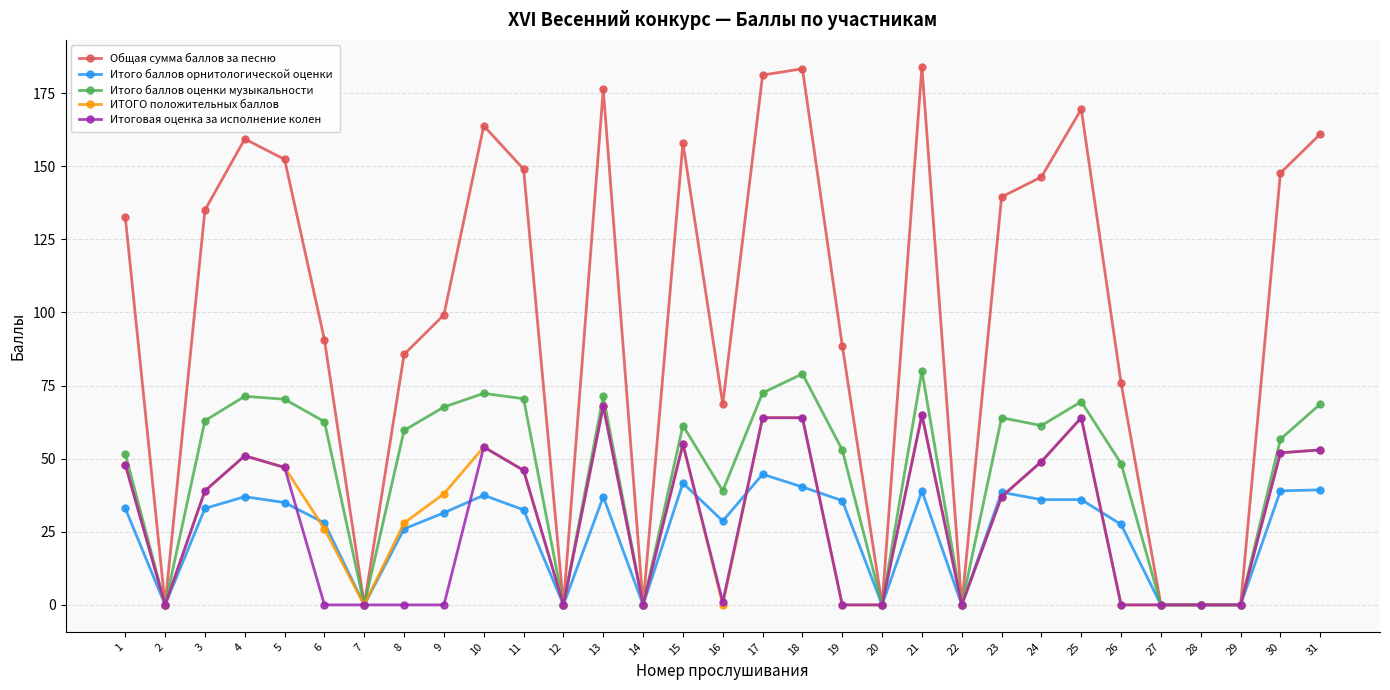

Which series has the largest total across all categories?

Общая сумма баллов за песню